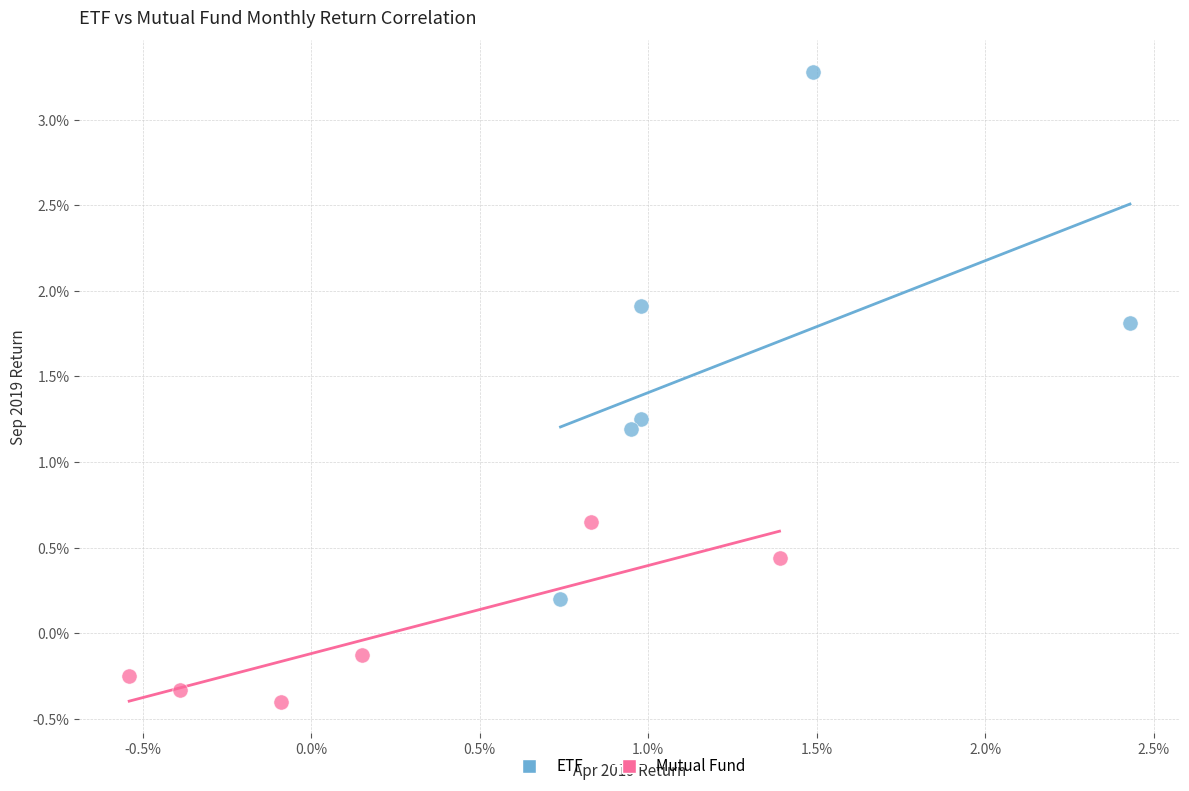

What are all the series names shown in the legend?

ETF, Mutual Fund